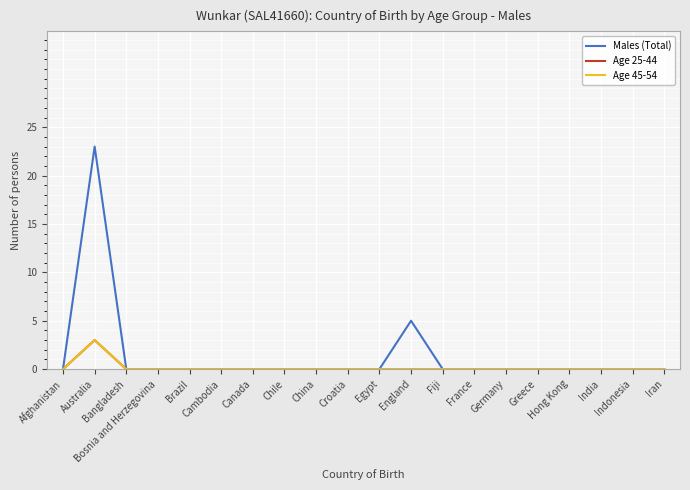

Does the chart have visible grid lines?

Yes